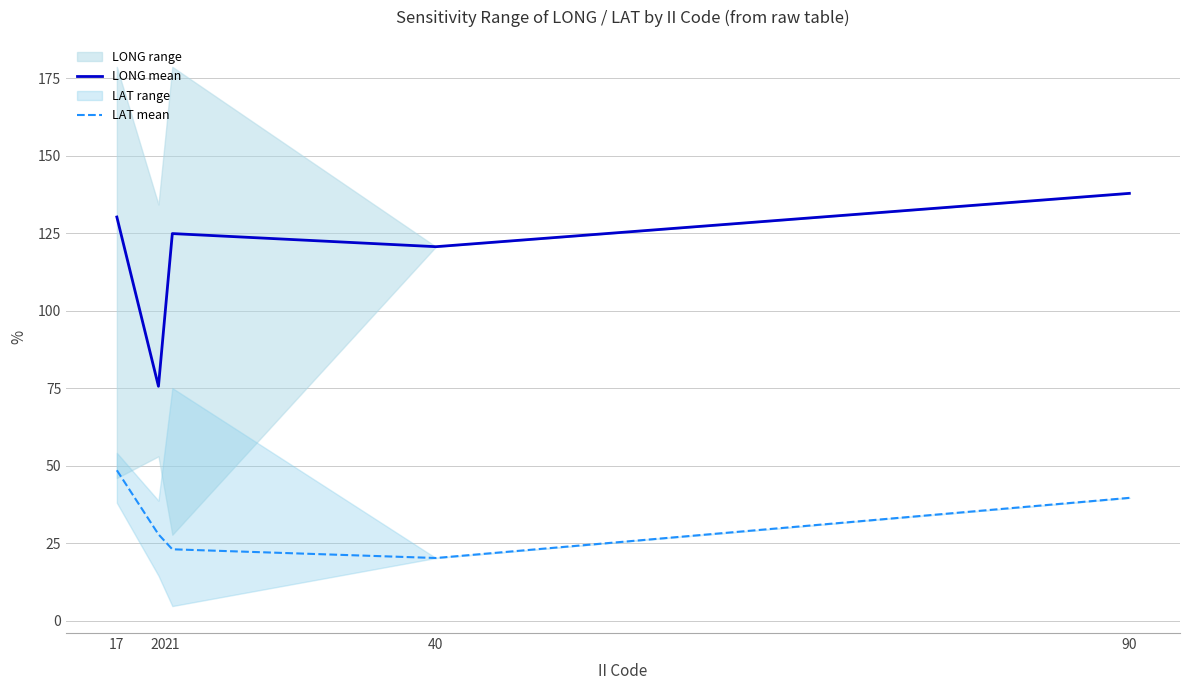

What is the total value across all series at 90?

177.6